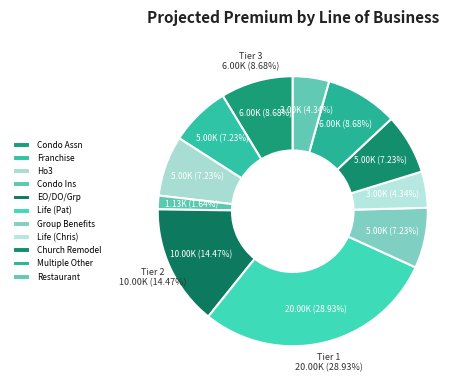

True or false: Ho3 accounts for 13% of the total.

False